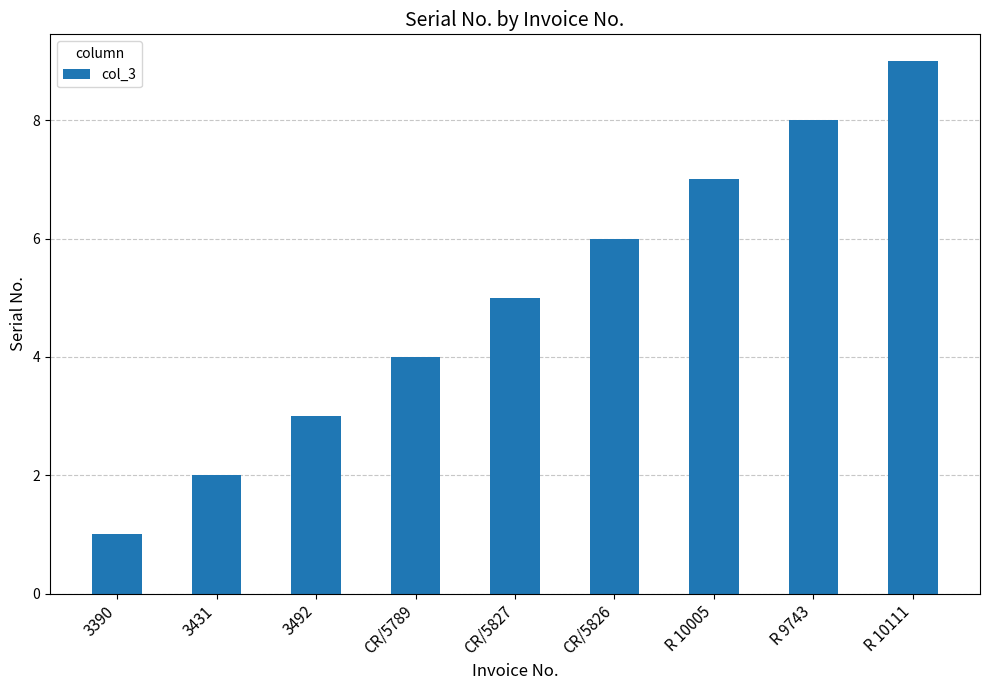

Reading right to left, list all the values displayed in this chart.

9	8	7	6	5	4	3	2	1